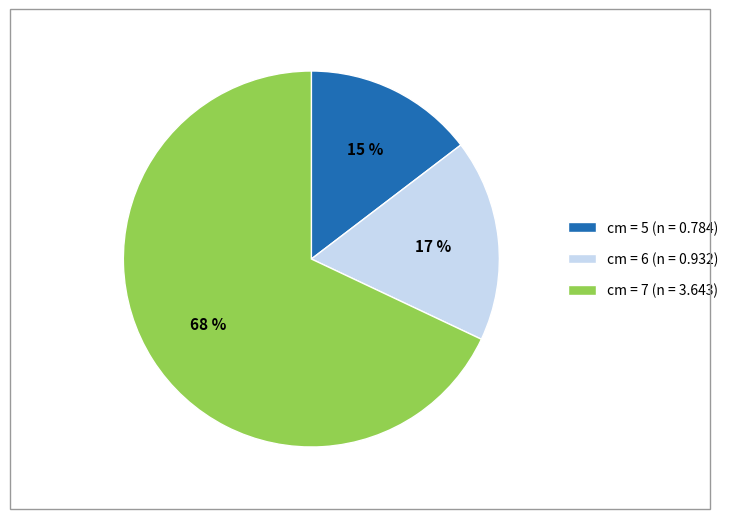

Which has a higher value, cm = 5 (n = 0.784) or cm = 6 (n = 0.932)?

cm = 6 (n = 0.932)